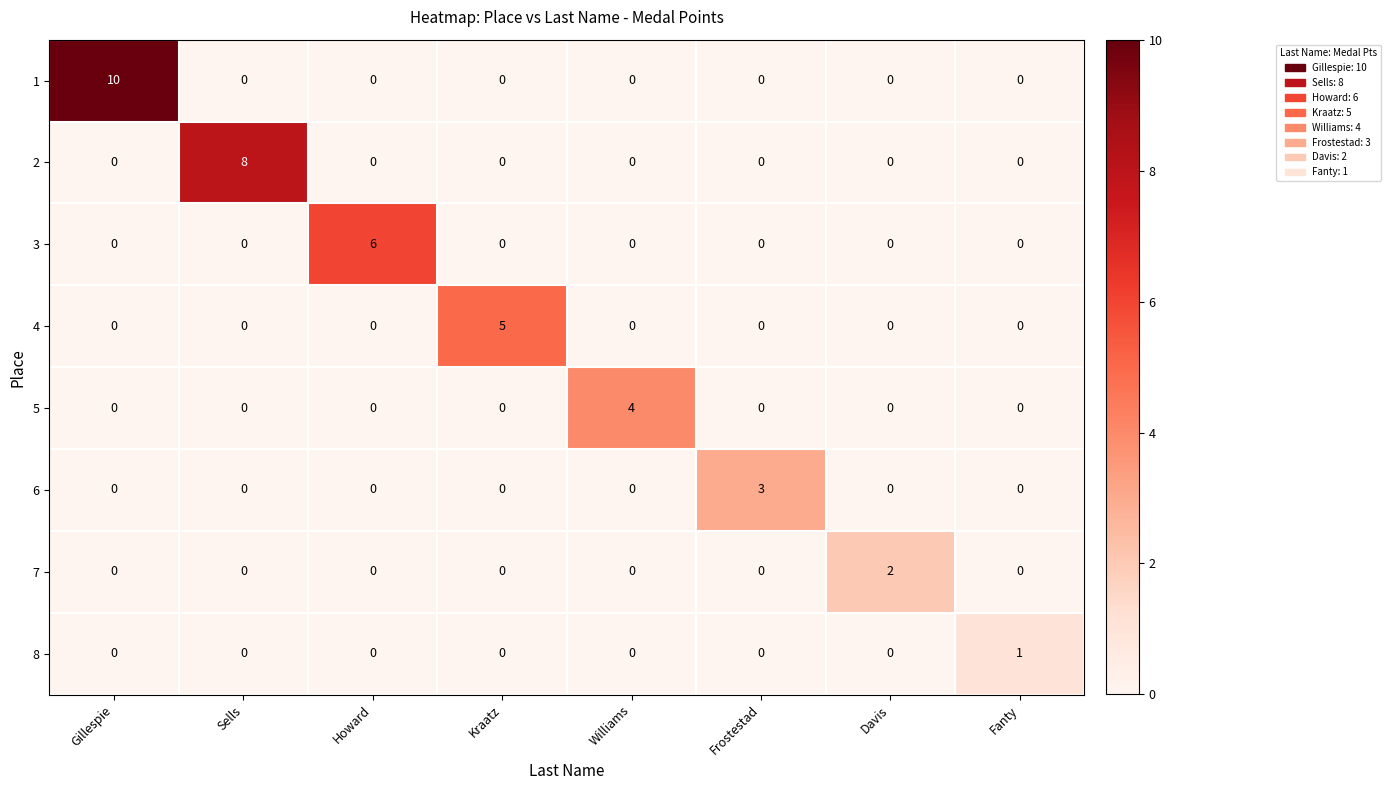

At which category is the sum across all series the highest?

Gillespie